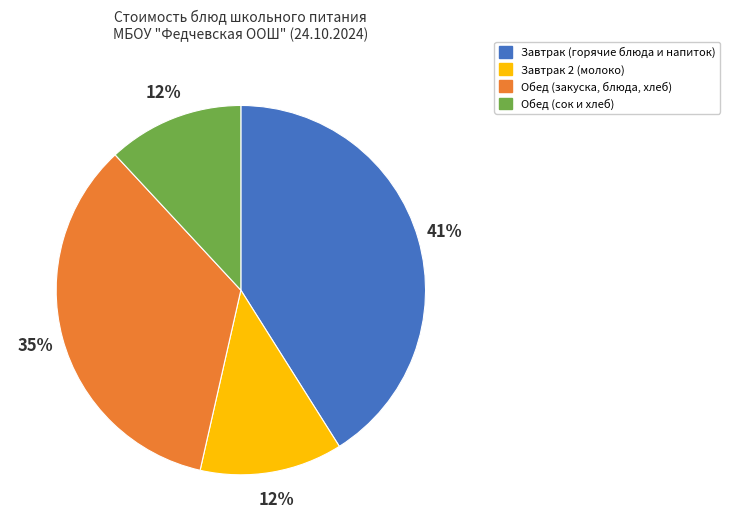

Between Завтрак 2 (молоко) and Завтрак (горячие блюда и напиток), which is larger?

Завтрак (горячие блюда и напиток)